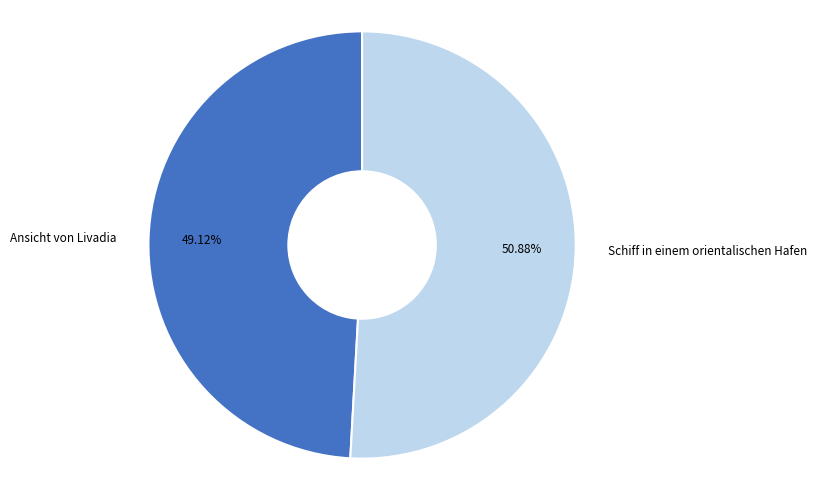

To the nearest percent, what is the difference between the largest and smallest slice percentages?

2%